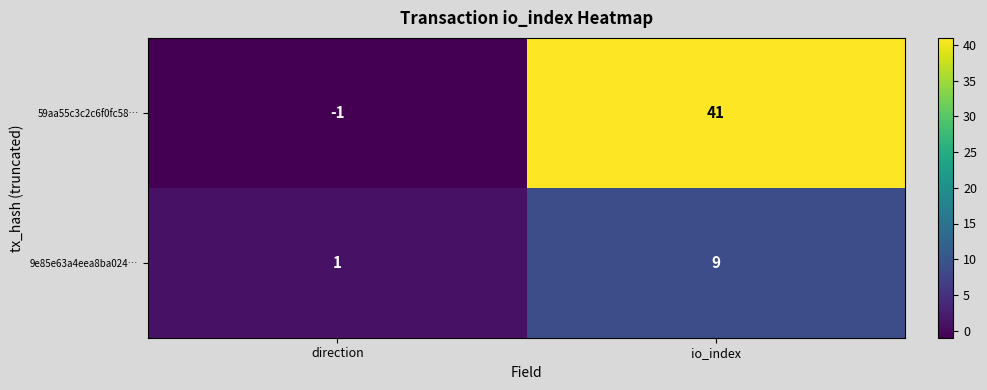

What is the greatest value displayed?

41